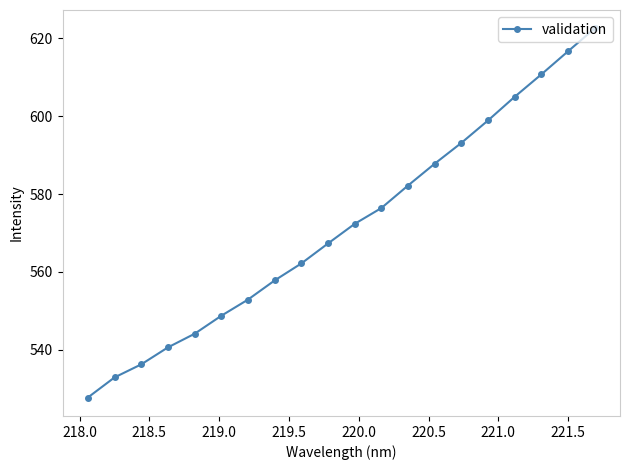

What is the difference between the maximum and minimum values?

94.8